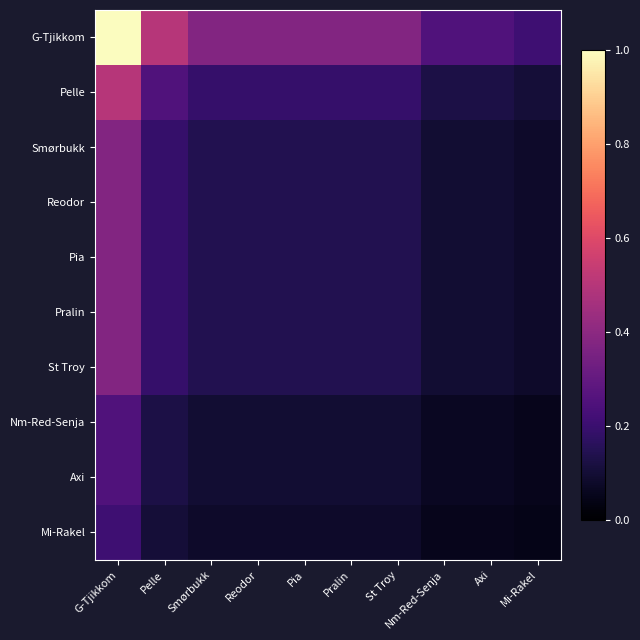

At which category does the chart reach its peak across all series?

G-Tjikkom